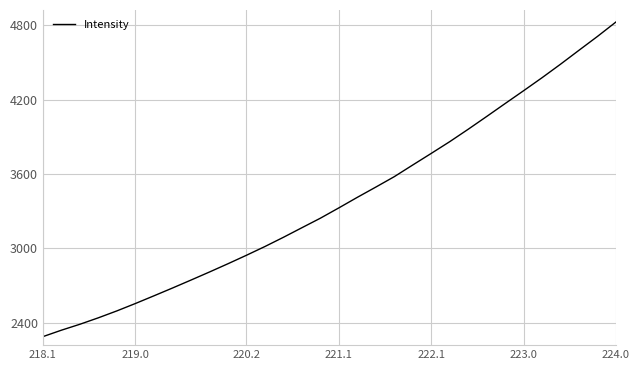

What is the difference between the maximum and minimum values?

2541.6